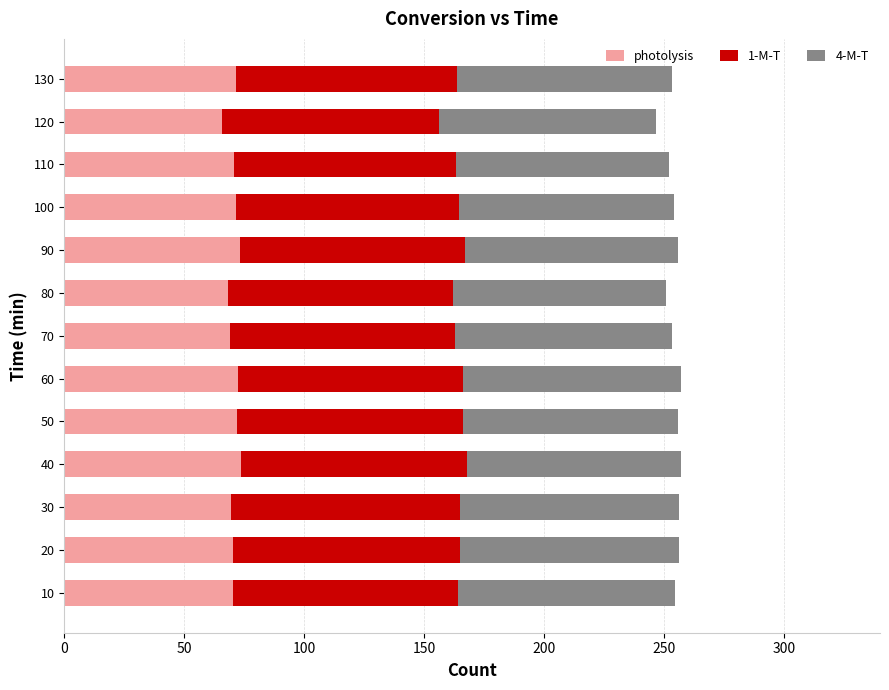

What is the average value of the photolysis series?

70.6